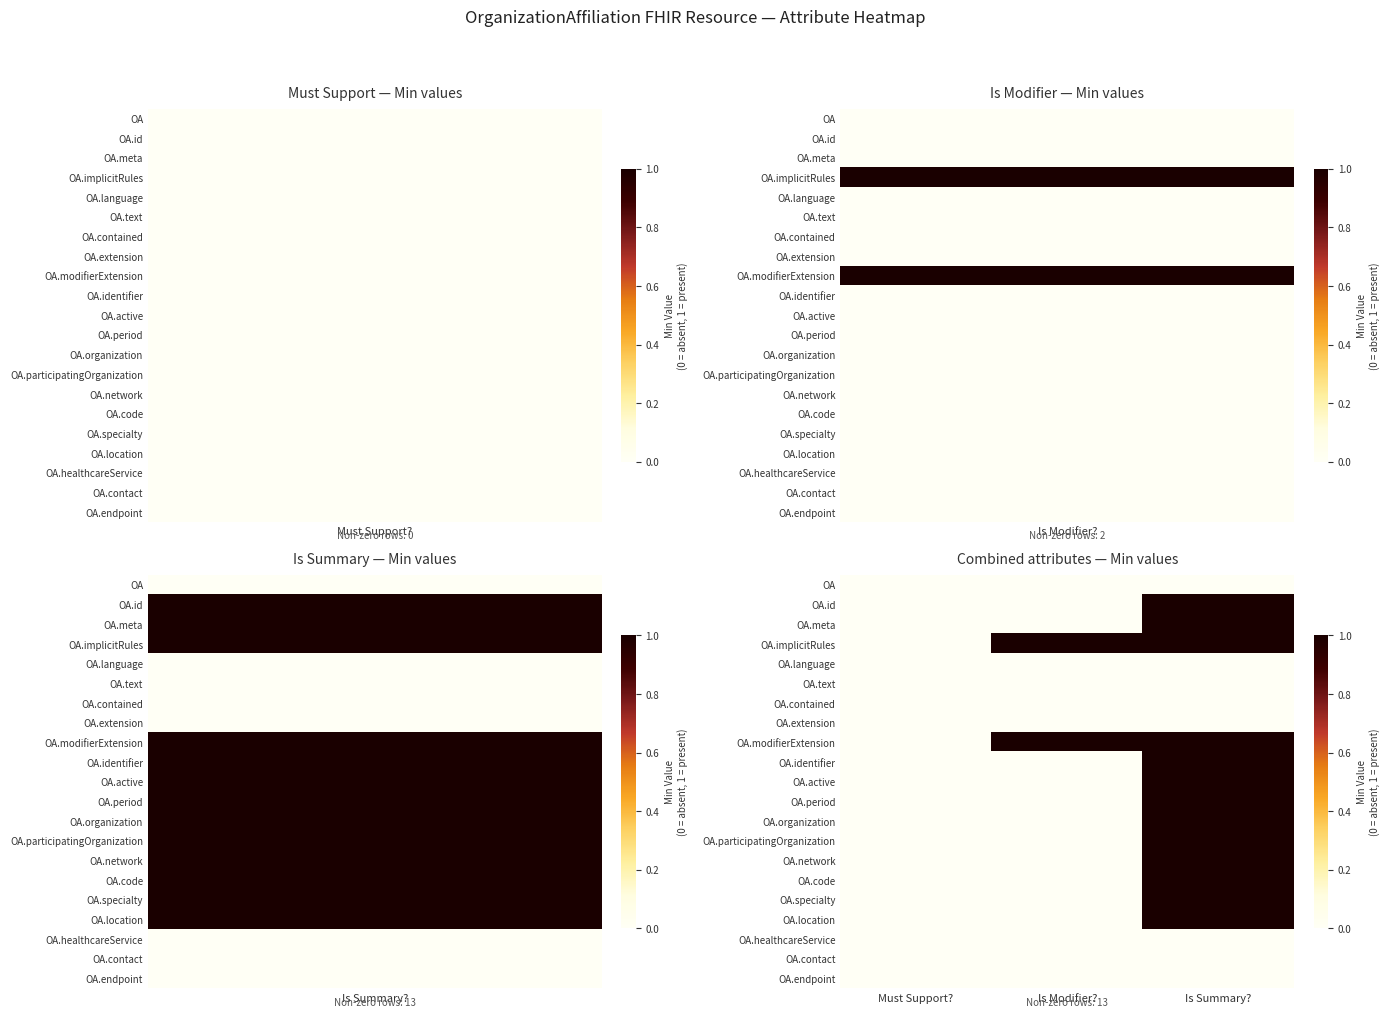

Reading right to left, what are all the values shown in this chart?

OA: Is Summary?=0	Is Modifier?=0	Must Support?=0
OA.id: Is Summary?=1	Is Modifier?=0	Must Support?=0
OA.meta: Is Summary?=1	Is Modifier?=0	Must Support?=0
OA.implicitRules: Is Summary?=1	Is Modifier?=1	Must Support?=0
OA.language: Is Summary?=0	Is Modifier?=0	Must Support?=0
OA.text: Is Summary?=0	Is Modifier?=0	Must Support?=0
OA.contained: Is Summary?=0	Is Modifier?=0	Must Support?=0
OA.extension: Is Summary?=0	Is Modifier?=0	Must Support?=0
OA.modifierExtension: Is Summary?=1	Is Modifier?=1	Must Support?=0
OA.identifier: Is Summary?=1	Is Modifier?=0	Must Support?=0
OA.active: Is Summary?=1	Is Modifier?=0	Must Support?=0
OA.period: Is Summary?=1	Is Modifier?=0	Must Support?=0
OA.organization: Is Summary?=1	Is Modifier?=0	Must Support?=0
OA.participatingOrganization: Is Summary?=1	Is Modifier?=0	Must Support?=0
OA.network: Is Summary?=1	Is Modifier?=0	Must Support?=0
OA.code: Is Summary?=1	Is Modifier?=0	Must Support?=0
OA.specialty: Is Summary?=1	Is Modifier?=0	Must Support?=0
OA.location: Is Summary?=1	Is Modifier?=0	Must Support?=0
OA.healthcareService: Is Summary?=0	Is Modifier?=0	Must Support?=0
OA.contact: Is Summary?=0	Is Modifier?=0	Must Support?=0
OA.endpoint: Is Summary?=0	Is Modifier?=0	Must Support?=0